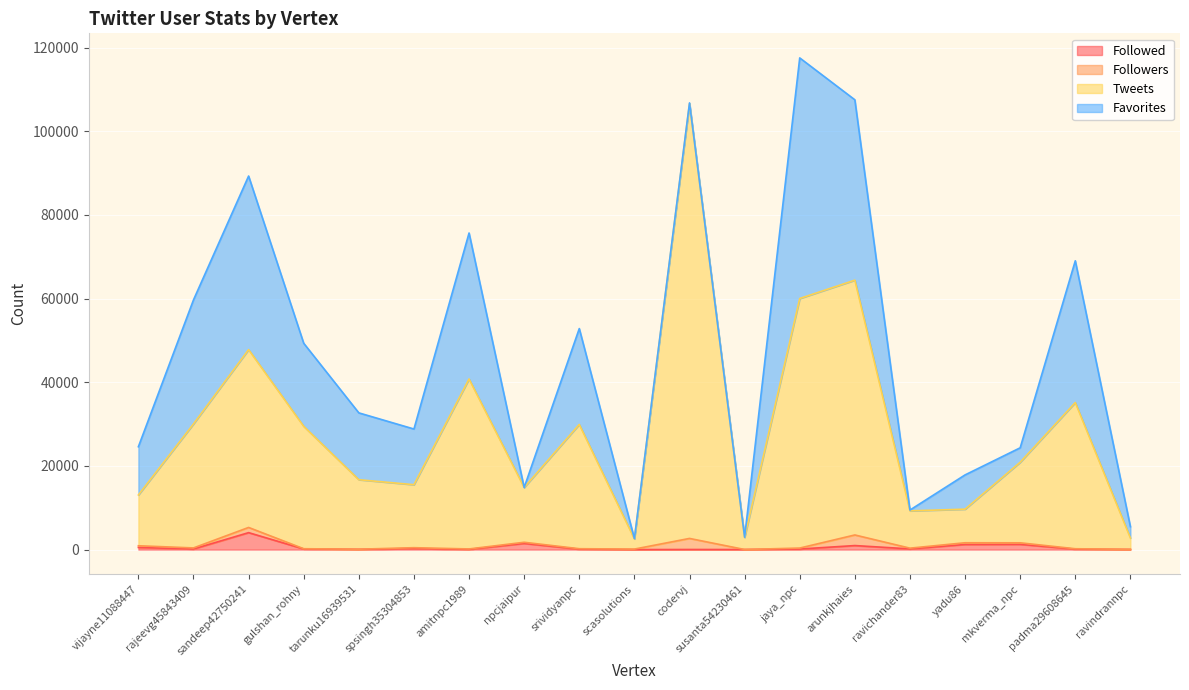

Which series has the widest spread of values?

Tweets